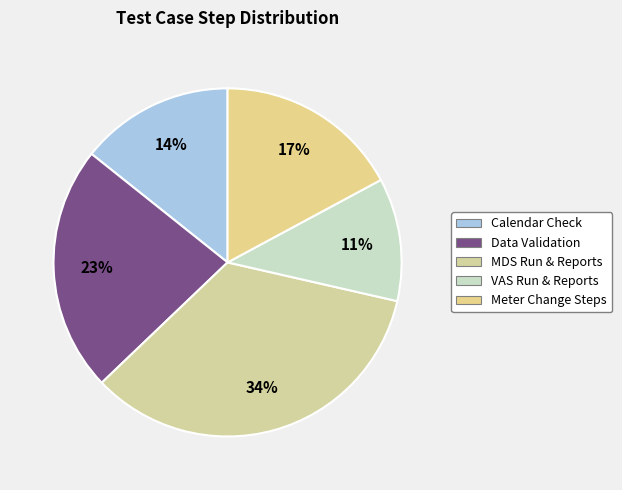

What is the ratio of the value at Calendar Check to the value at Meter Change Steps?

0.8